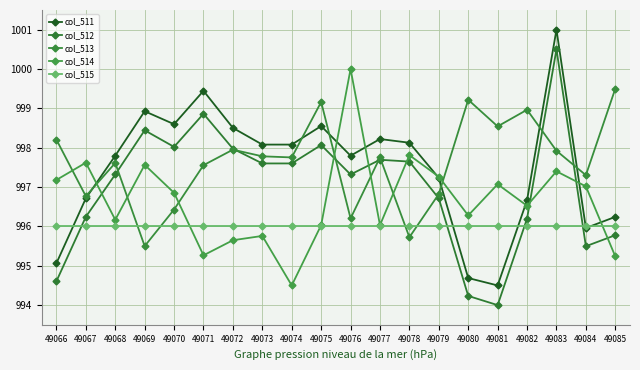

Between 49068 and 49071, which series saw the biggest shift?

col_511